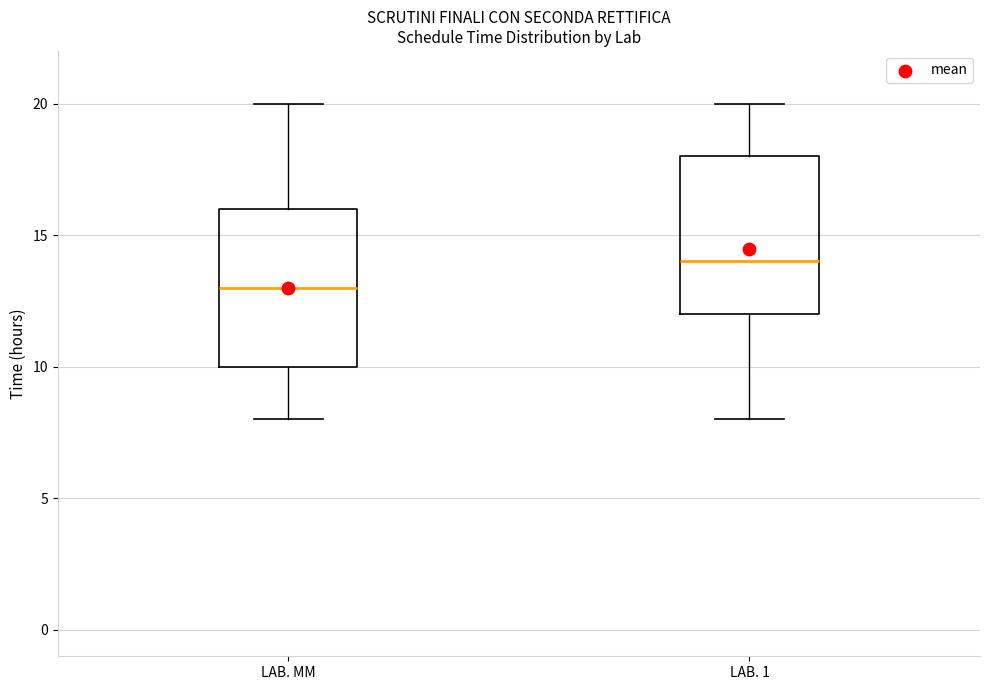

Reading left to right, transcribe this box plot: for each box, give where its median line is, the range the box spans, and where its two whiskers end, as read against the y-axis. The values are not printed on the chart, so give them approximately, as read against the axis.

LAB. MM: median 13, box 10 to 16, whiskers 8 to 20
LAB. 1: median 14, box 12 to 18, whiskers 8 to 20